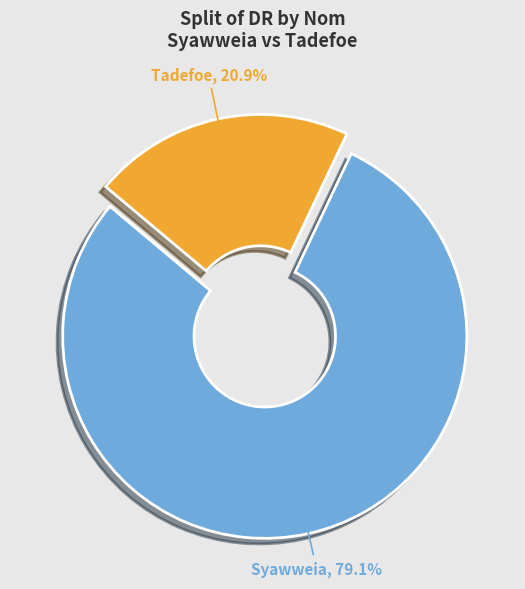

What percentage is the Syawweia slice, to the nearest percent?

79%